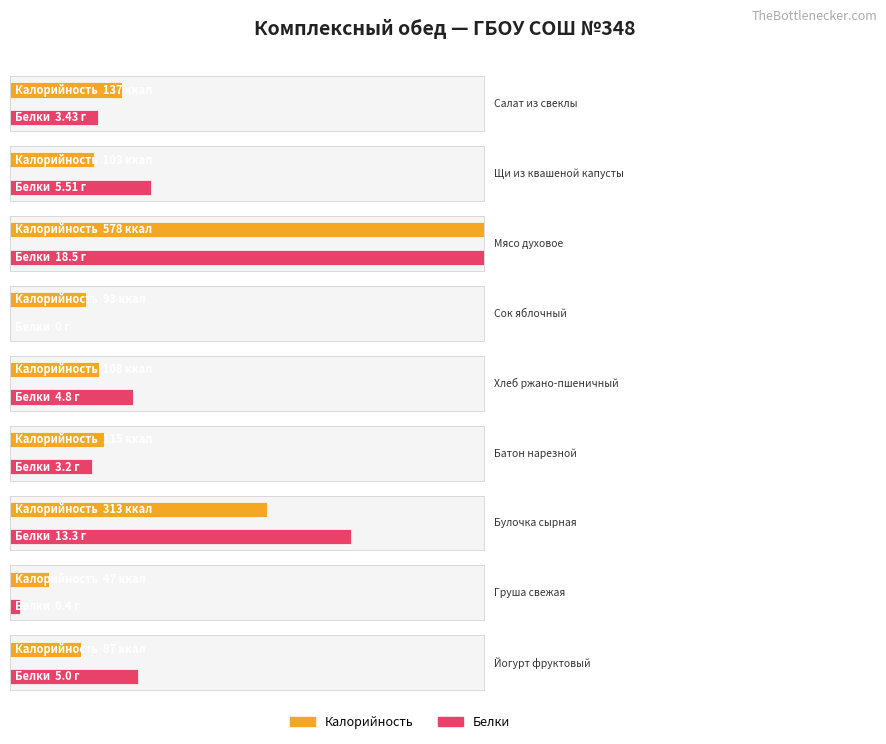

Reading left to right, extract all data points from this chart.

Калорийность: Салат из свеклы=137.0	Щи из квашеной капусты=103.0	Мясо духовое=578.0	Сок яблочный=93.0	Хлеб ржано-пшеничный=108.0	Батон нарезной=115.0	Булочка сырная=313.0	Груша свежая=47.0	Йогурт фруктовый=87.0
Белки: Салат из свеклы=3.4	Щи из квашеной капусты=5.5	Мясо духовое=18.5	Сок яблочный=0.0	Хлеб ржано-пшеничный=4.8	Батон нарезной=3.2	Булочка сырная=13.3	Груша свежая=0.4	Йогурт фруктовый=5.0